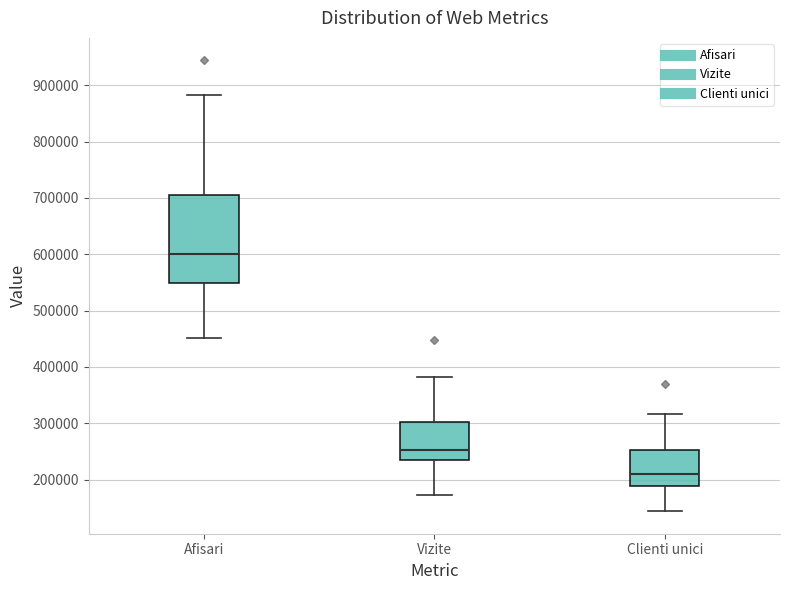

Which box's median line is the lowest?

Clienti unici